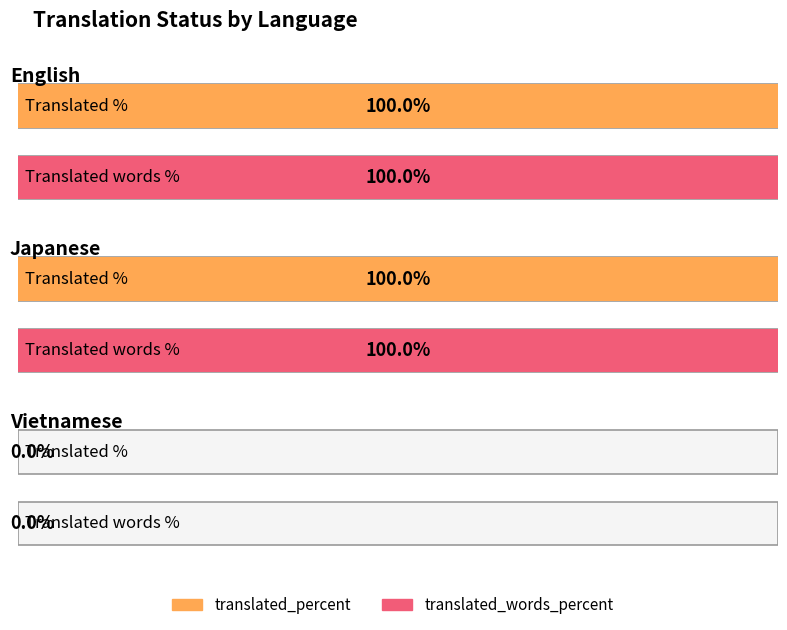

What position from the right is English?

3